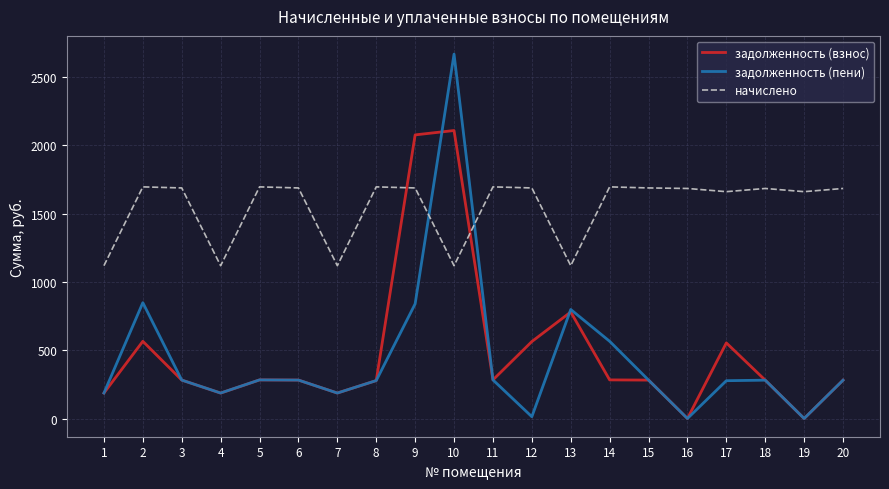

What is the total value across all series at 9?

4605.6